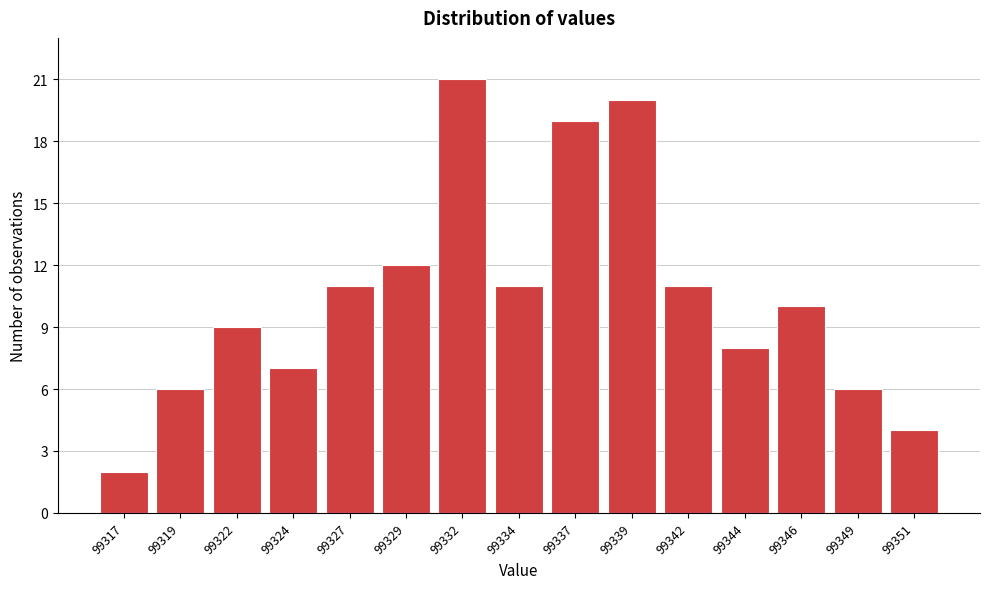

Reading right to left, transcribe all the data shown in this chart.

4	6	10	8	11	20	19	11	21	12	11	7	9	6	2